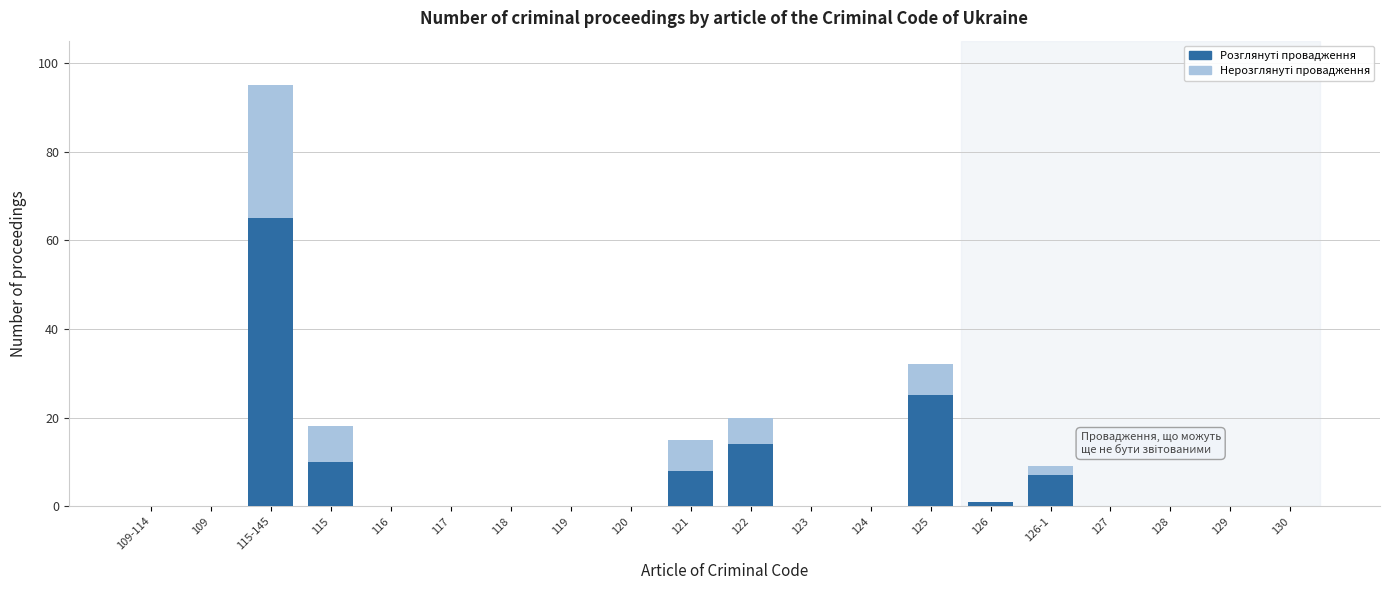

At which category is the sum across all series the highest?

115-145